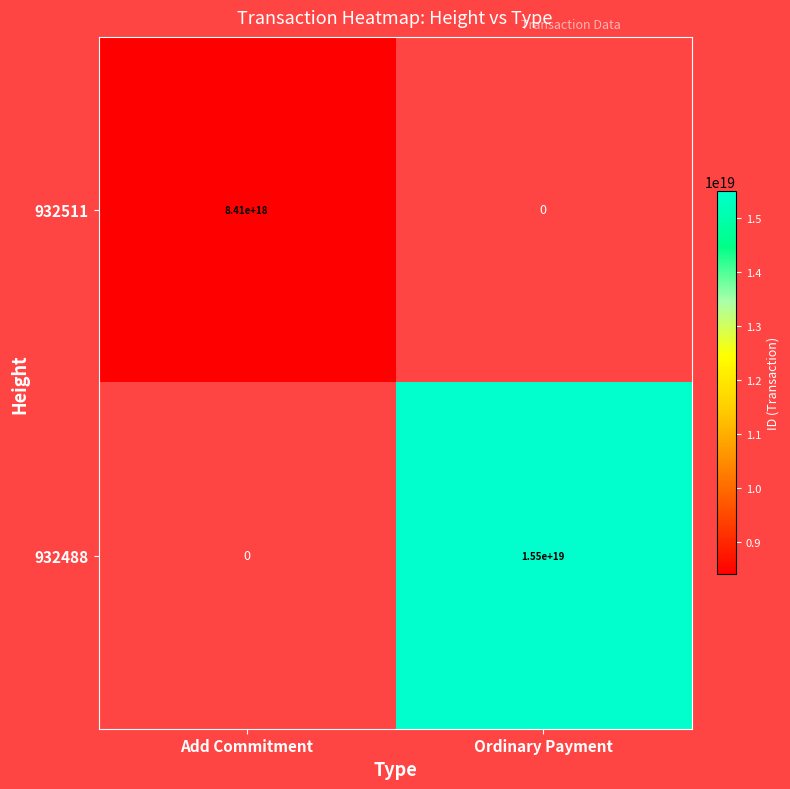

The 932511 series shows 8410000000000000000 at Add Commitment. True or false?

True